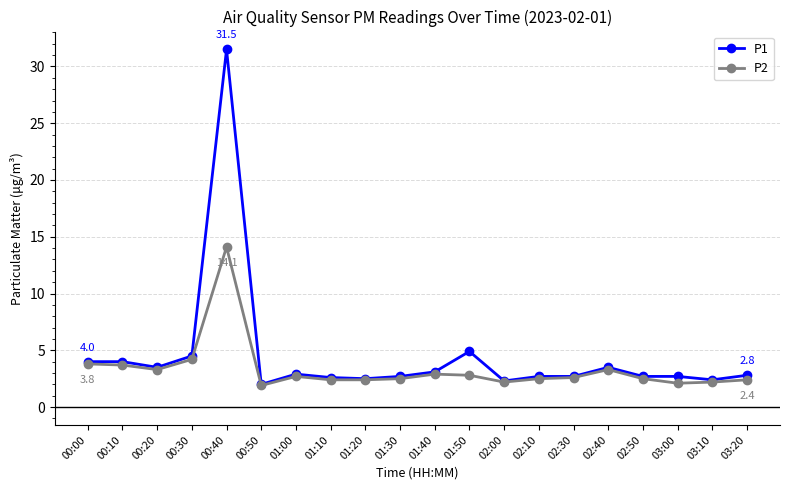

What is the label of the 1st point from the left?

00:00